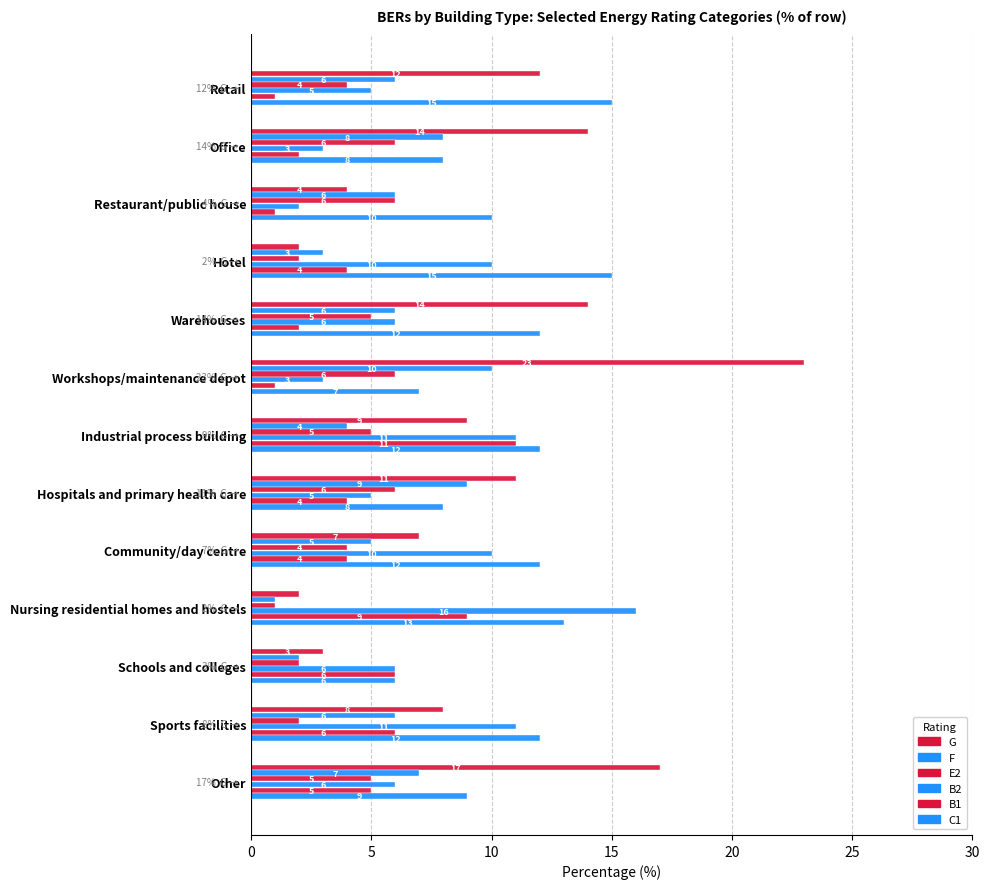

How many data points does each series have?

13